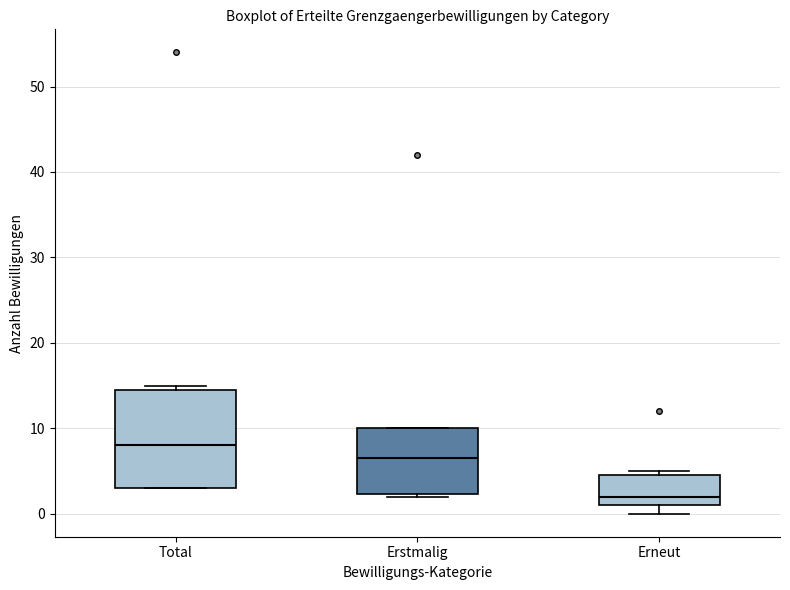

Where is the upper edge of the box for Erstmalig on the y-axis? The values are not printed on the chart, so give them approximately, as read against the axis.

10